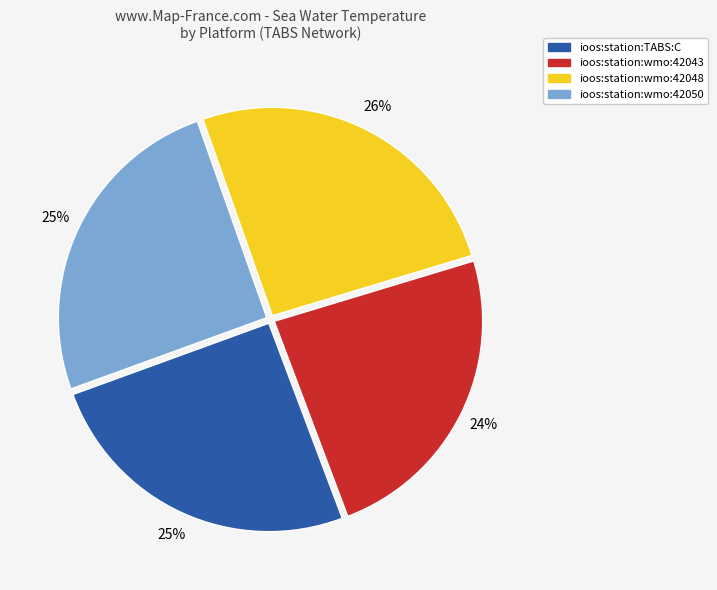

Is ioos:station:TABS:C the majority of the pie?

No